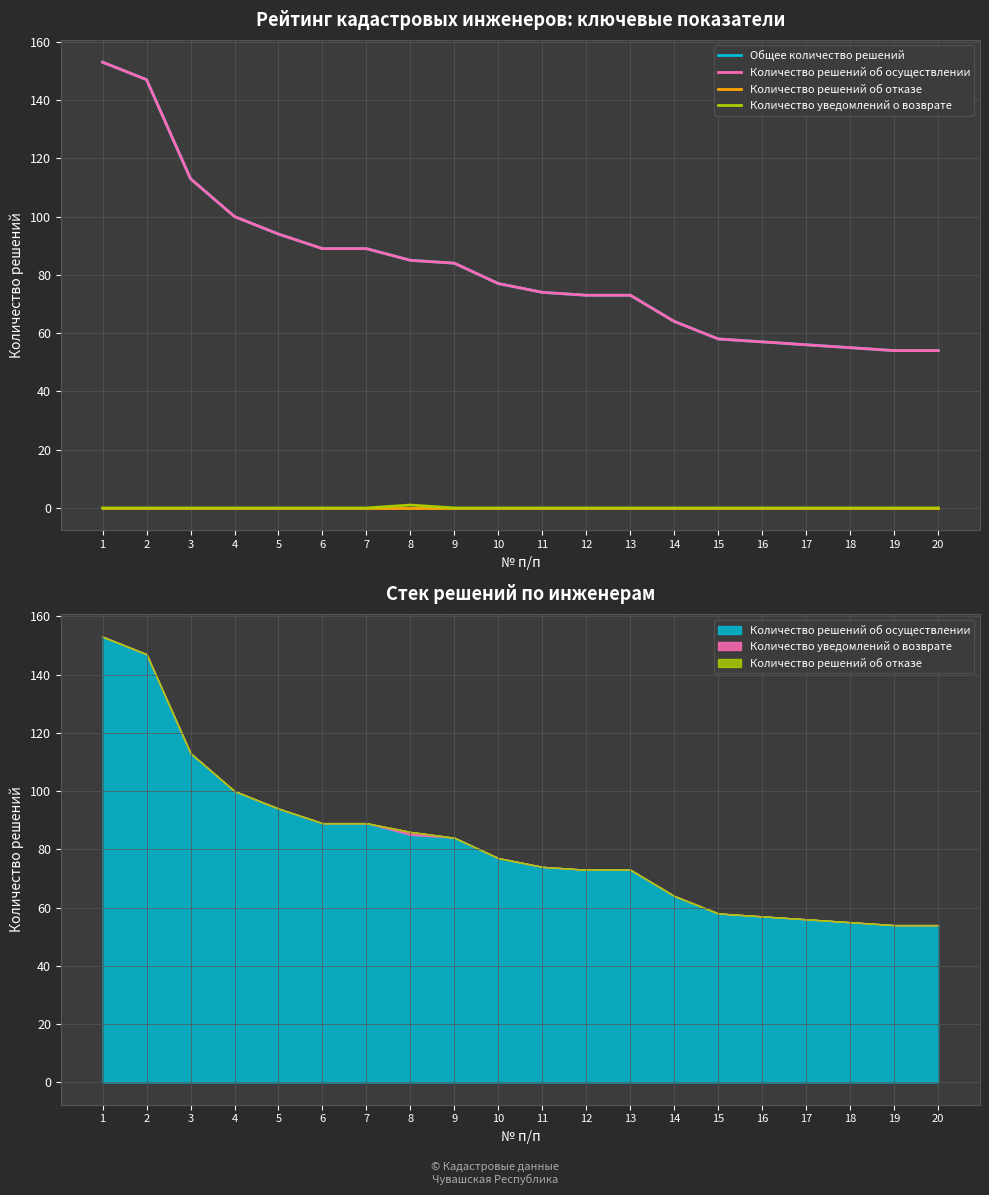

The Количество уведомлений о возврате series shows 2 at 8. True or false?

False